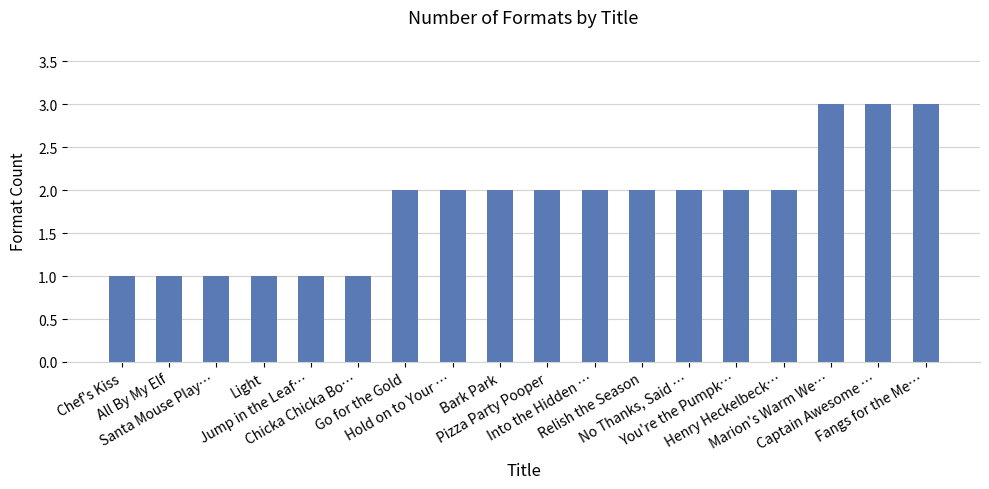

What is the value of the 17th bar from the left?

3